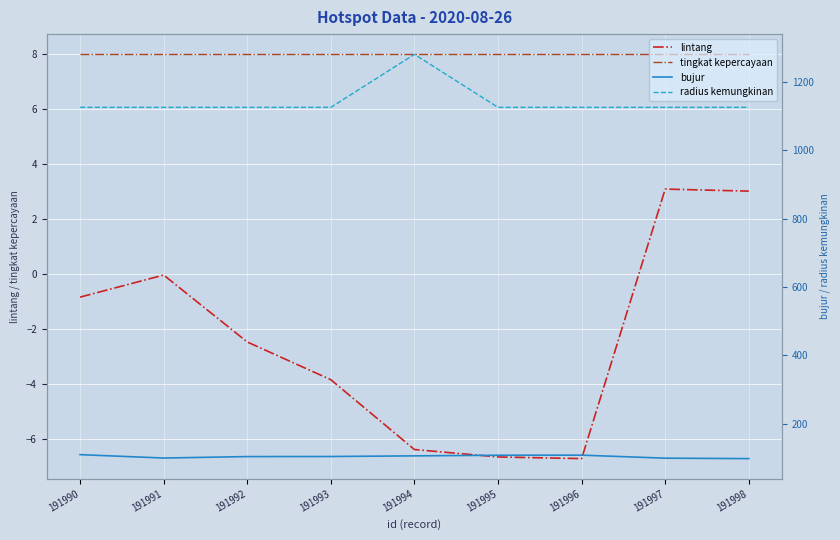

What is the difference between the highest and lowest values at 191993?

1128.8